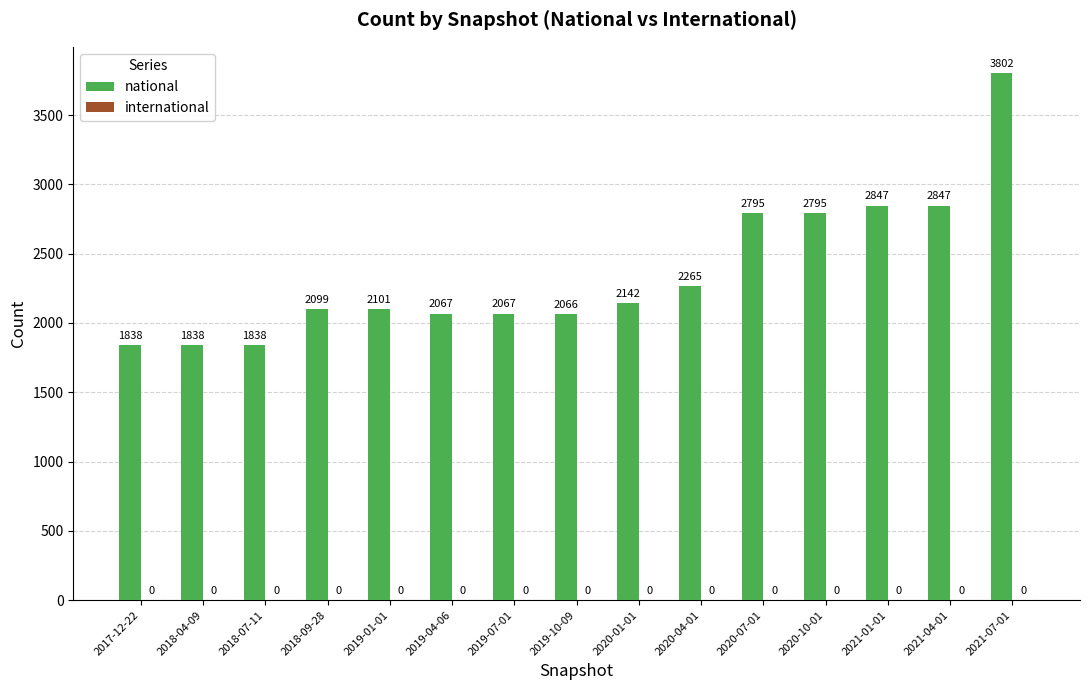

What is the change in value from 2019-10-09 to 2021-04-01?

+781